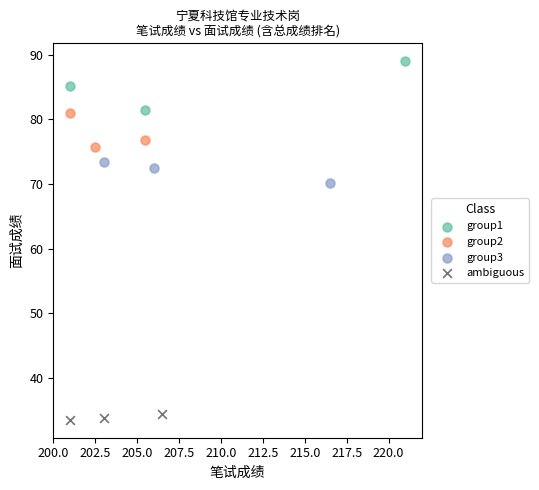

Which series reaches the minimum Y coordinate?

ambiguous